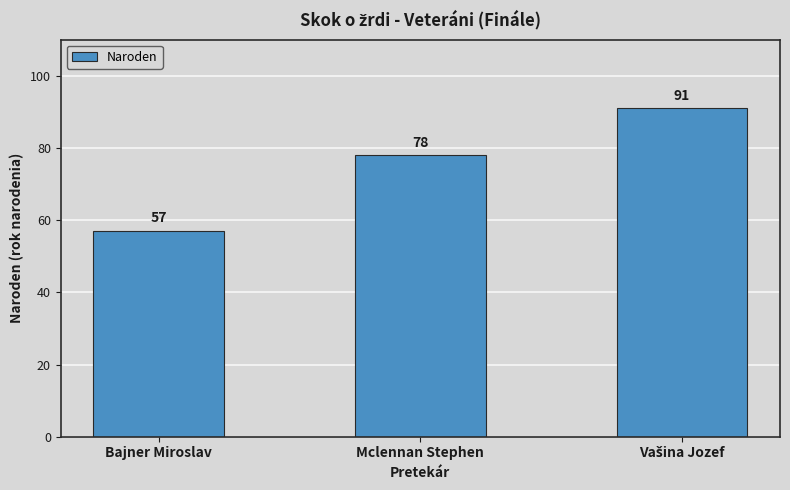

Which category has the lowest value across all series?

Bajner Miroslav